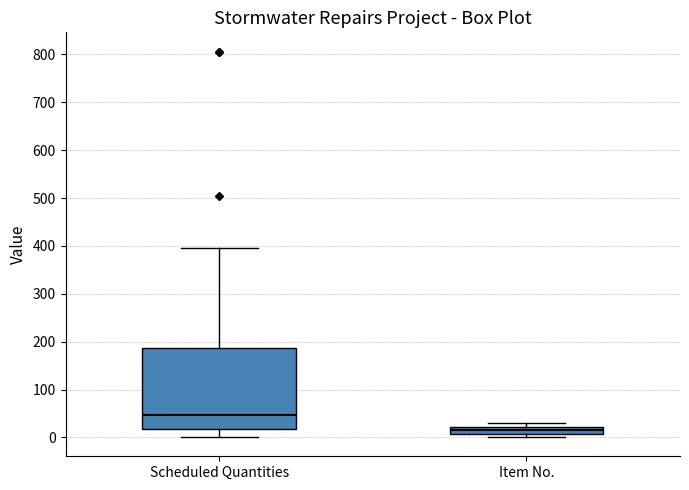

Which box is the tallest, from its lower edge to its upper edge?

Scheduled Quantities